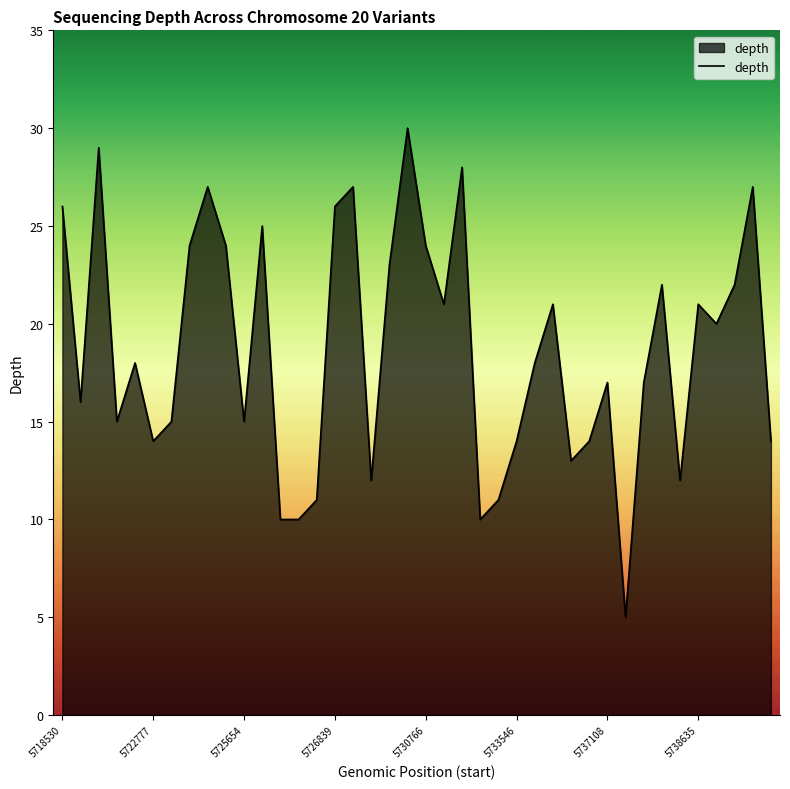

What is the greatest value displayed?

30